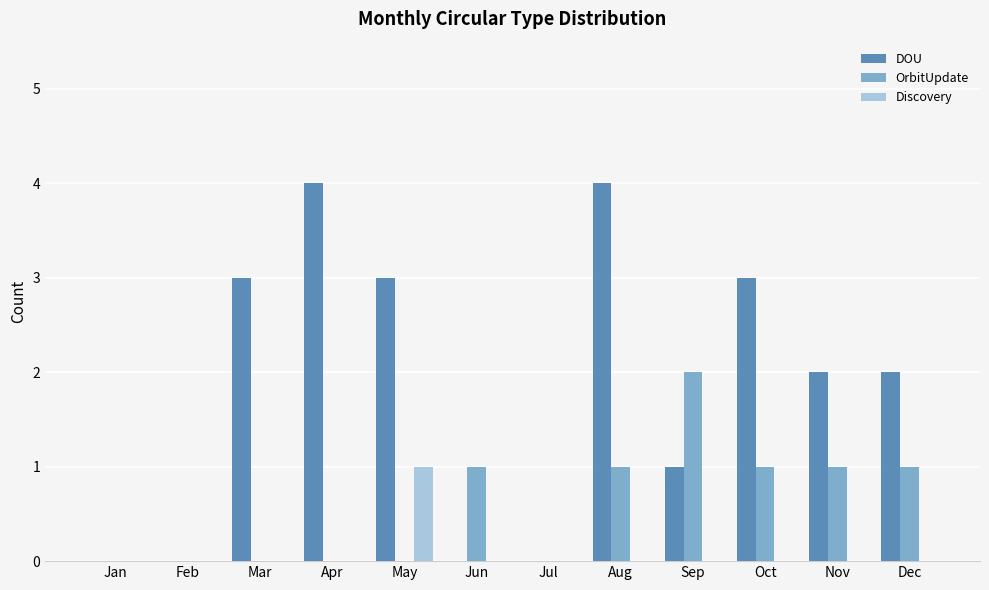

Between Jan and Nov, which series saw the biggest shift?

DOU